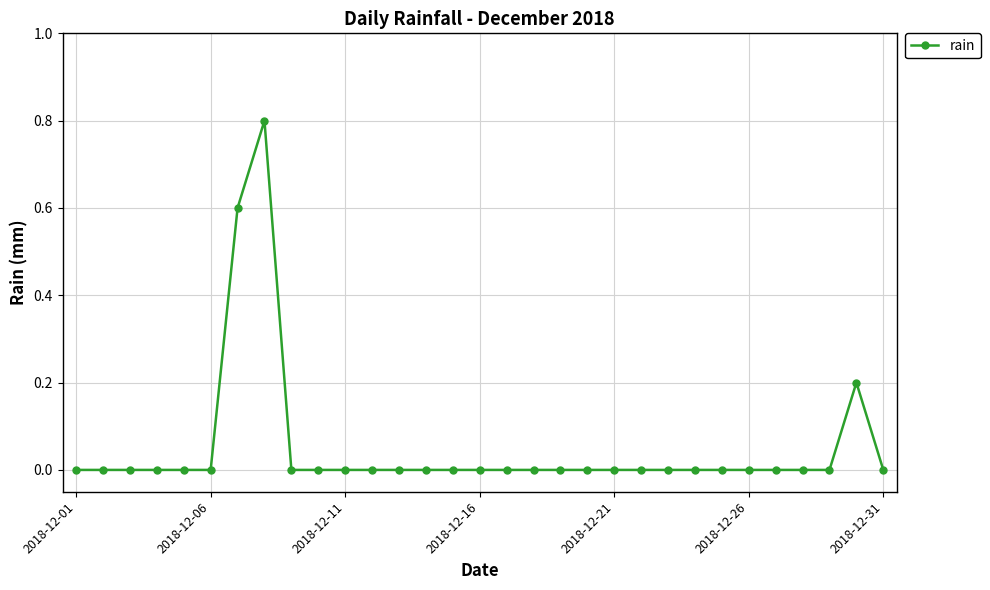

How many values are between 0 and 1?

31